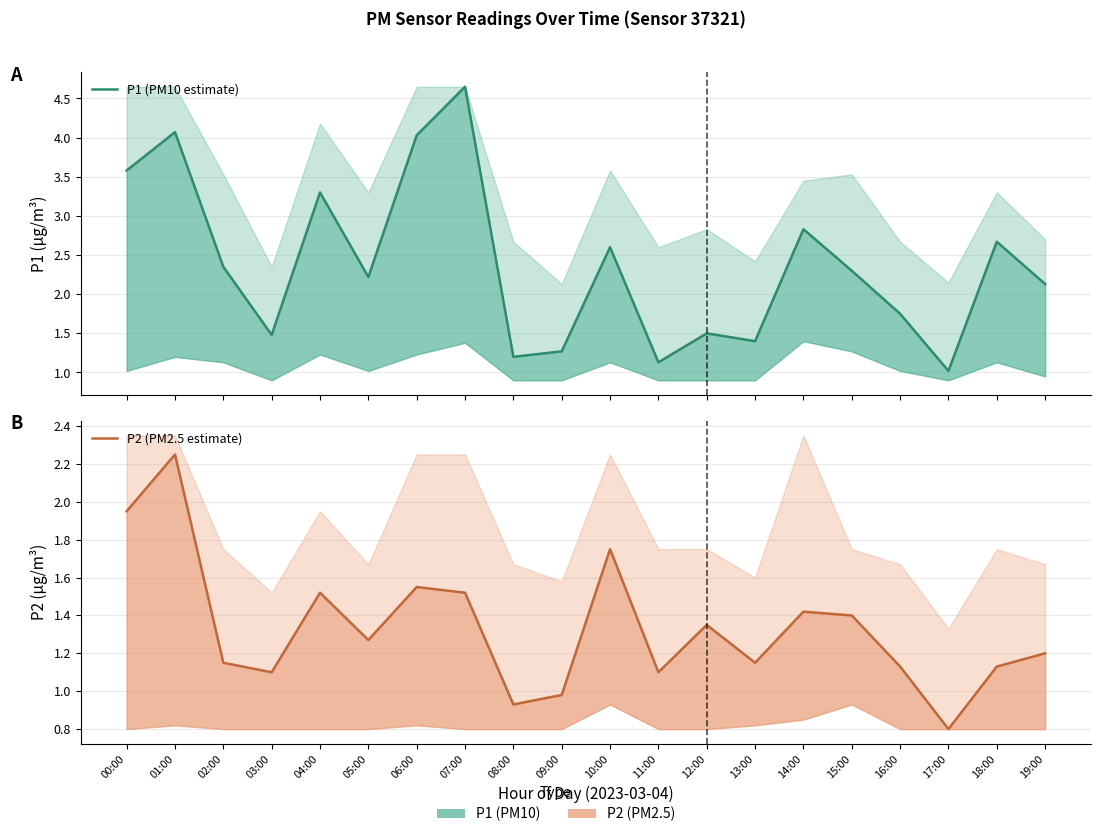

Reading left to right, what are all the values shown in this chart?

P1 (PM10 estimate): 00:00=3.6	01:00=4.1	02:00=2.4	03:00=1.5	04:00=3.3	05:00=2.2	06:00=4.0	07:00=4.7	08:00=1.2	09:00=1.3	10:00=2.6	11:00=1.1	12:00=1.5	13:00=1.4	14:00=2.8	15:00=2.3	16:00=1.8	17:00=1.0	18:00=2.7	19:00=2.1
P2 (PM2.5 estimate): 00:00=1.9	01:00=2.2	02:00=1.1	03:00=1.1	04:00=1.5	05:00=1.3	06:00=1.6	07:00=1.5	08:00=0.9	09:00=1.0	10:00=1.8	11:00=1.1	12:00=1.4	13:00=1.1	14:00=1.4	15:00=1.4	16:00=1.1	17:00=0.8	18:00=1.1	19:00=1.2